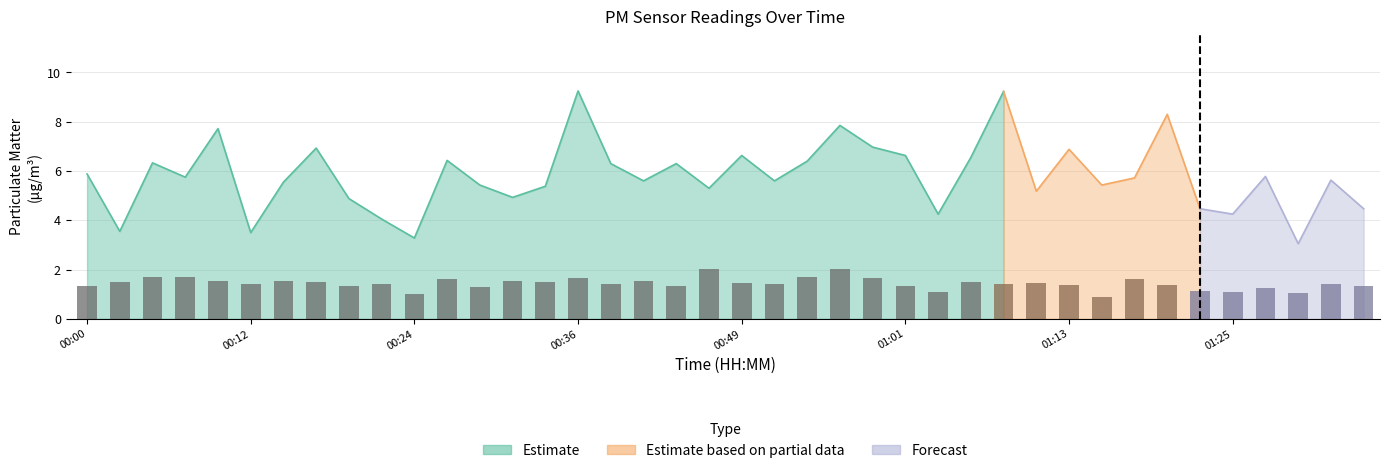

Between 00:10 and 01:28, which is larger?

00:10